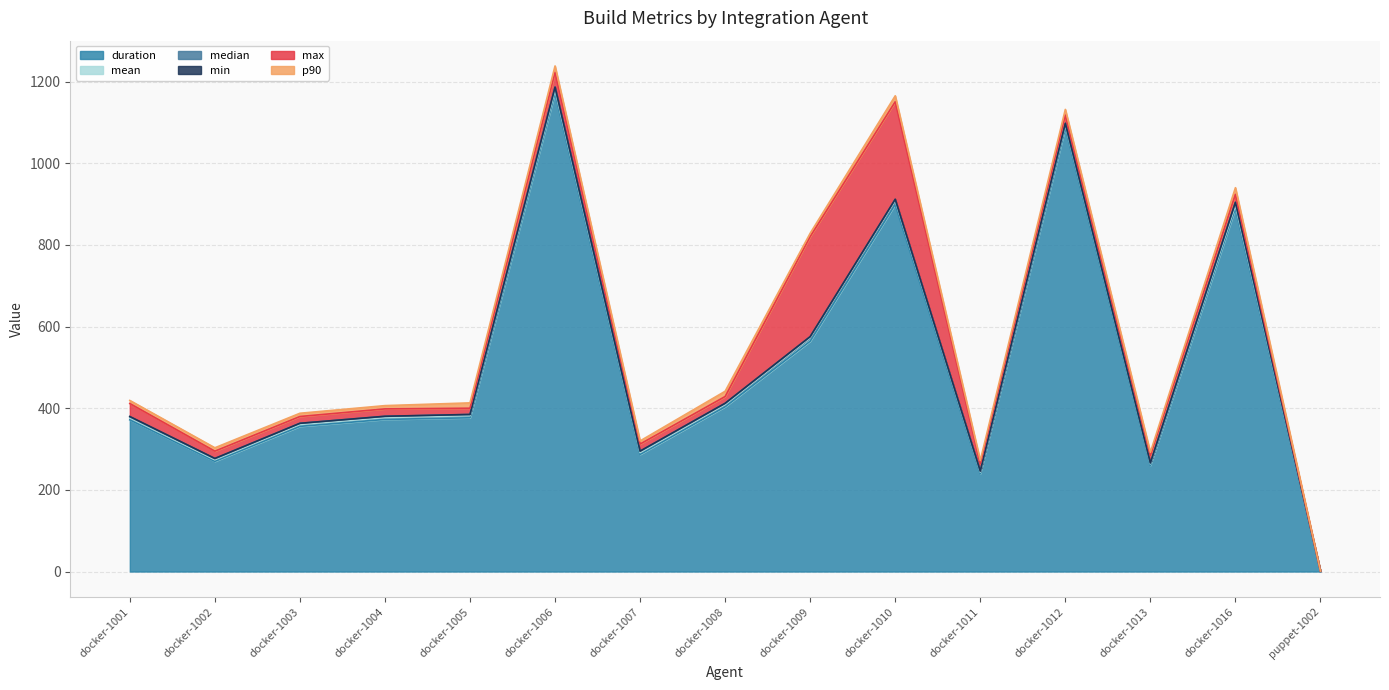

Is it true that duration equals 403.5 at docker-1008?

True